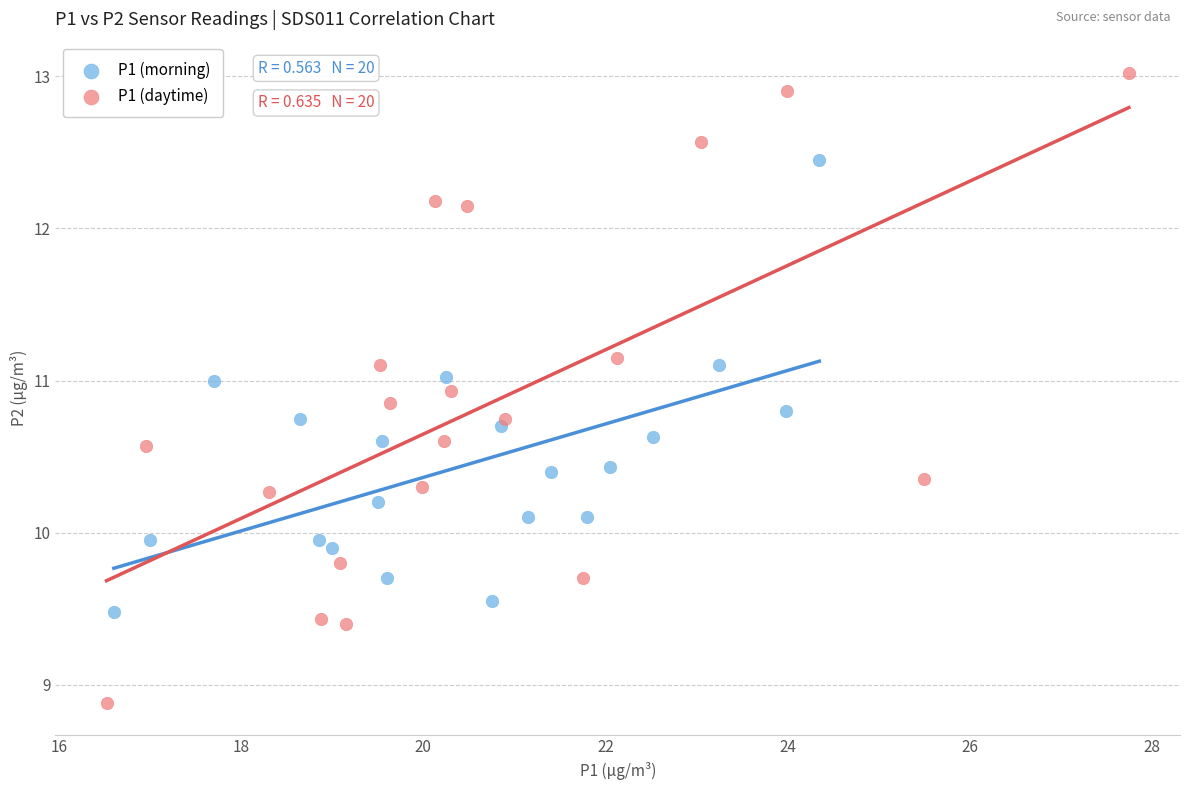

Which series reaches the minimum Y coordinate?

P1 (daytime)